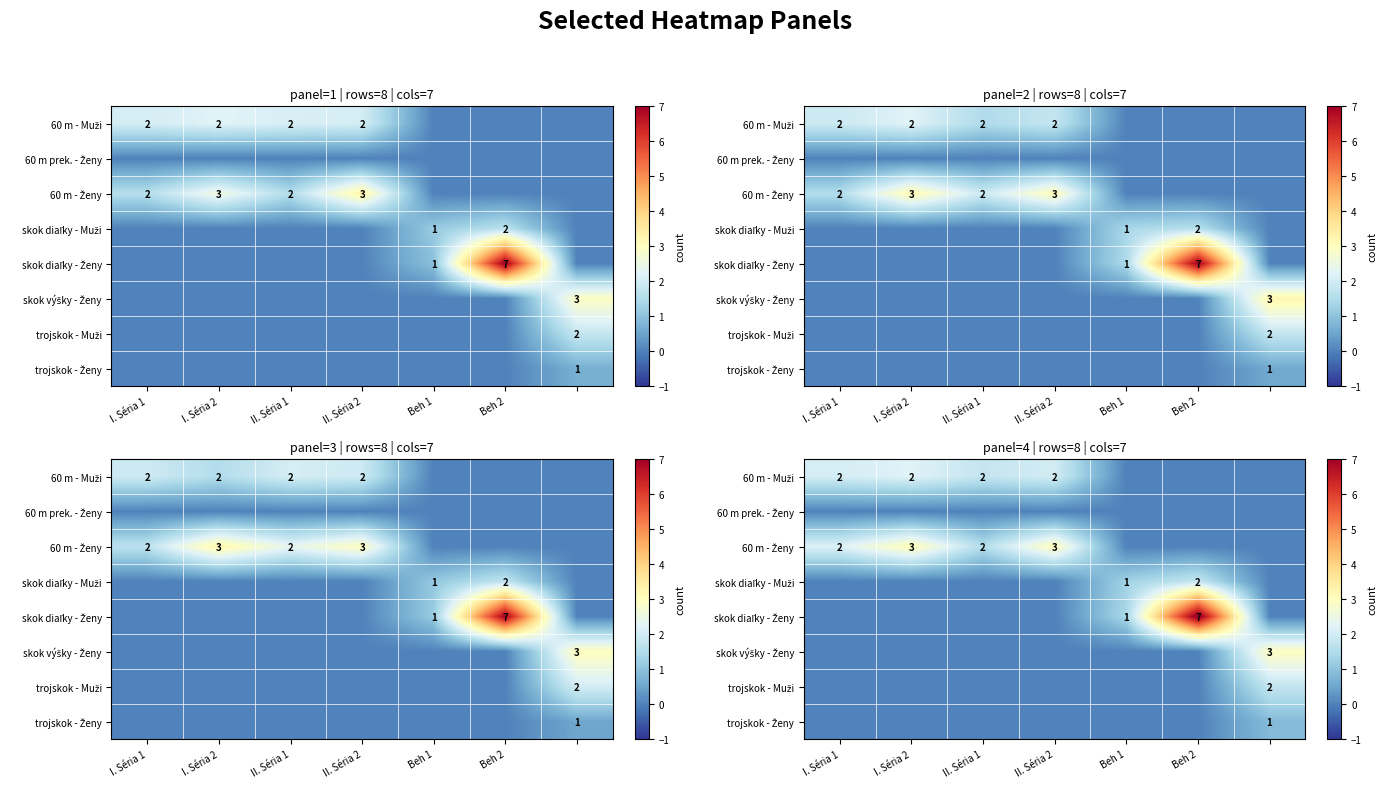

Is the value of row_6 at I. Séria 2 greater than the value of row_0 at 6?

No